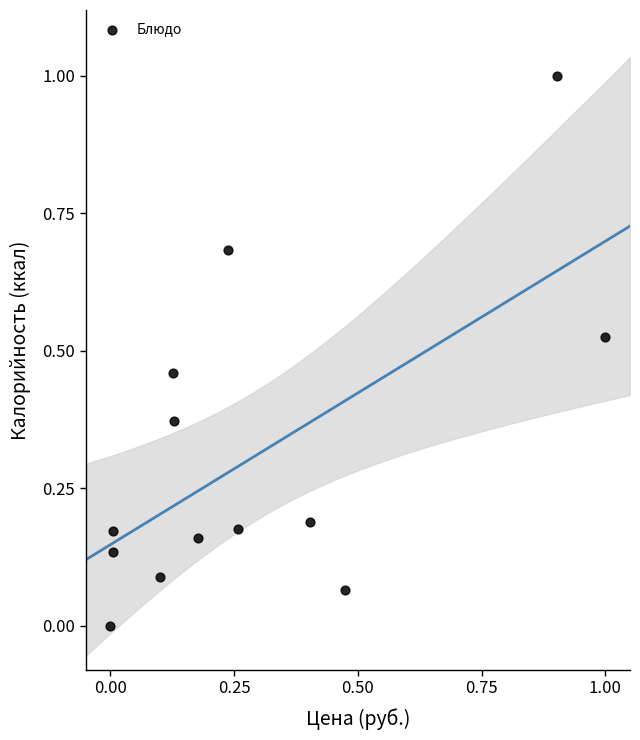

What is the range of Y values (max minus min)?

1.0